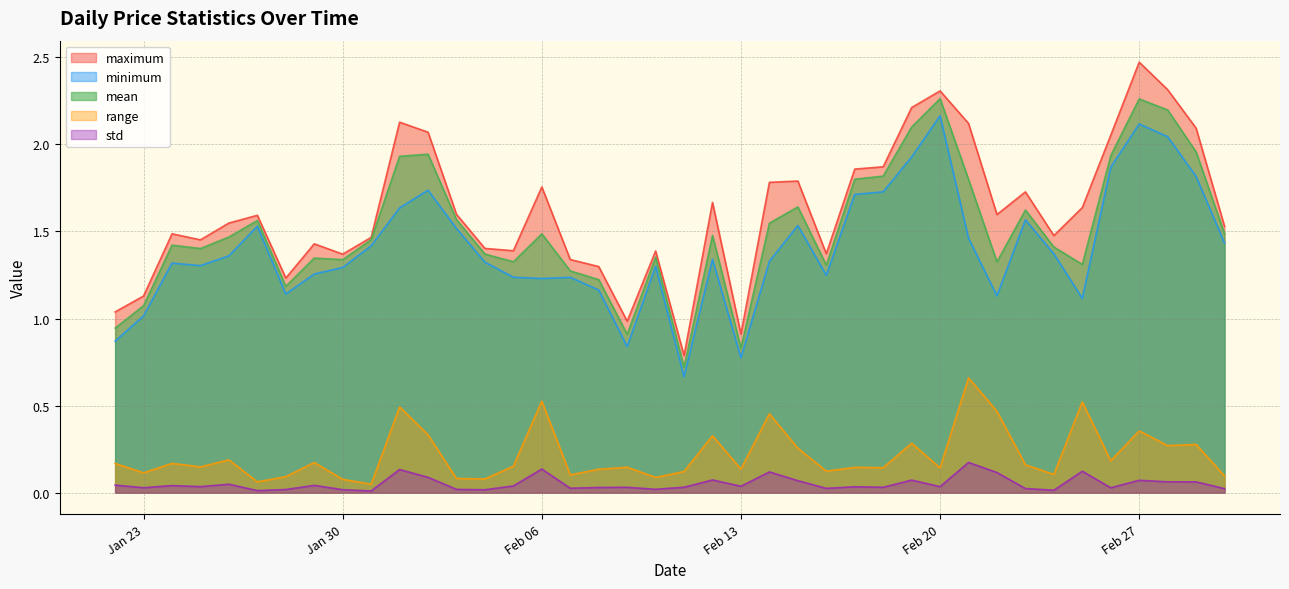

At which category does mean reach its first local peak?

2024-01-24